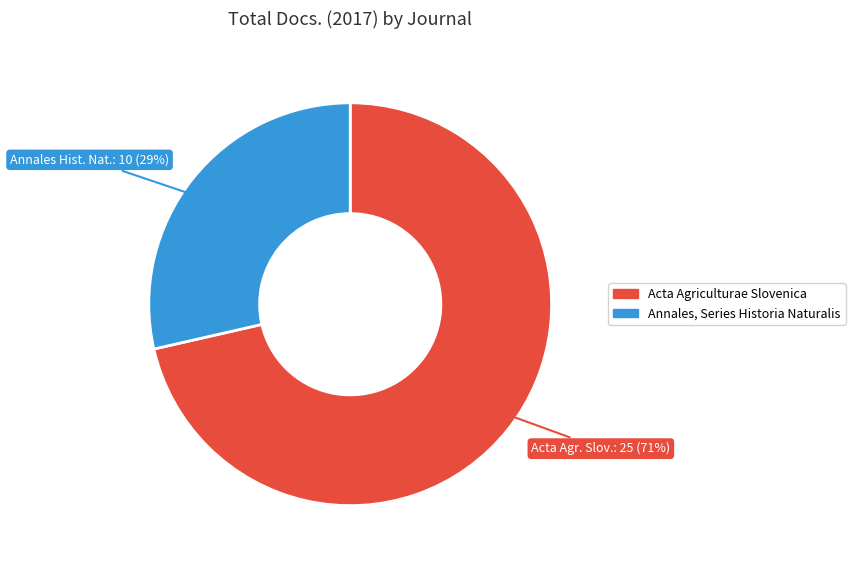

Which slice is the smallest?

Annales, Series Historia Naturalis